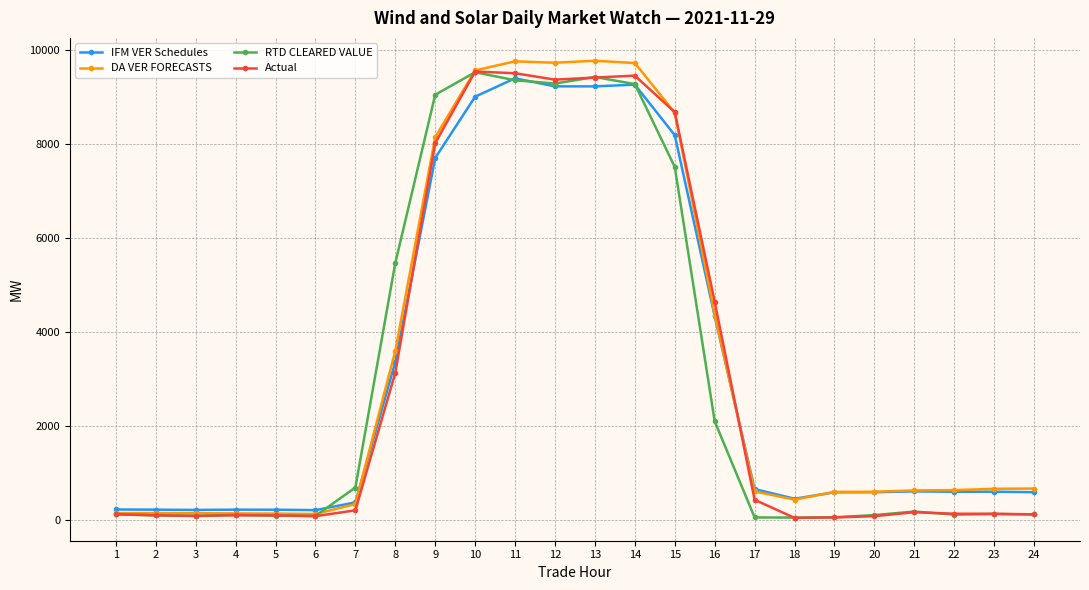

What is the value of the RTD CLEARED VALUE point at the 8th from the left?

5461.3